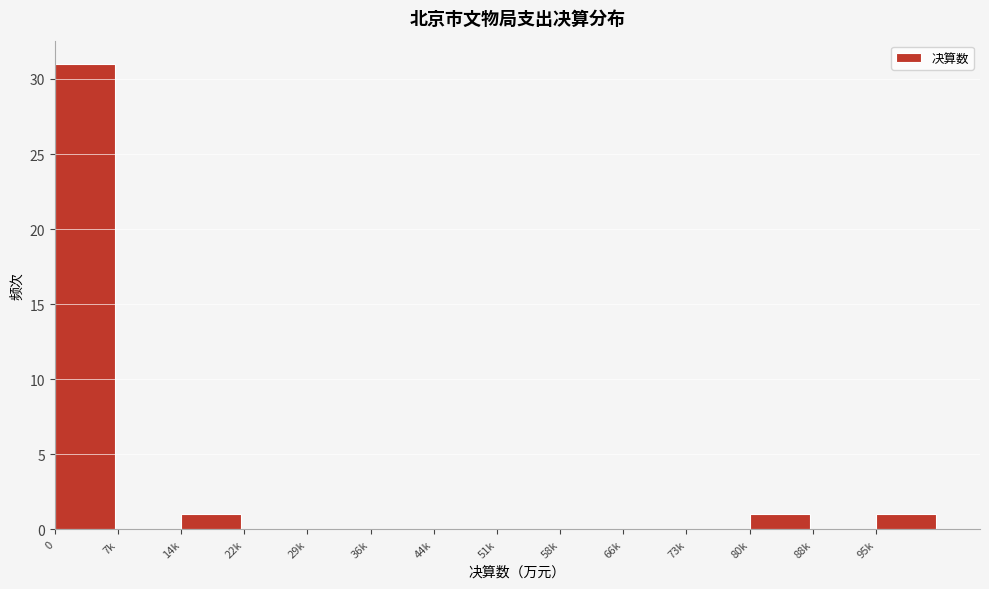

Reading right to left, list all the values displayed in this chart.

95k=1	88k=0	80k=1	73k=0	66k=0	58k=0	51k=0	44k=0	36k=0	29k=0	22k=0	14k=1	7k=0	0=31